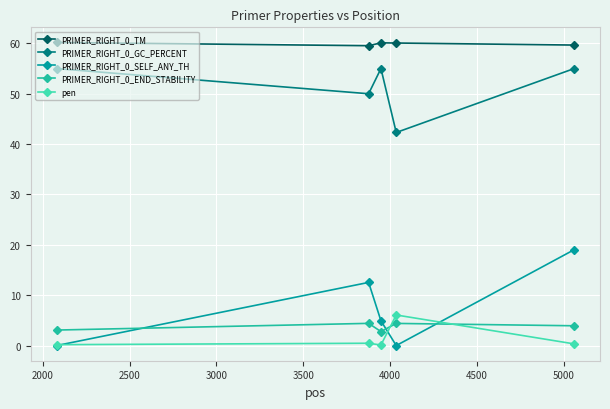

Which series has the largest range (max minus min)?

PRIMER_RIGHT_0_SELF_ANY_TH